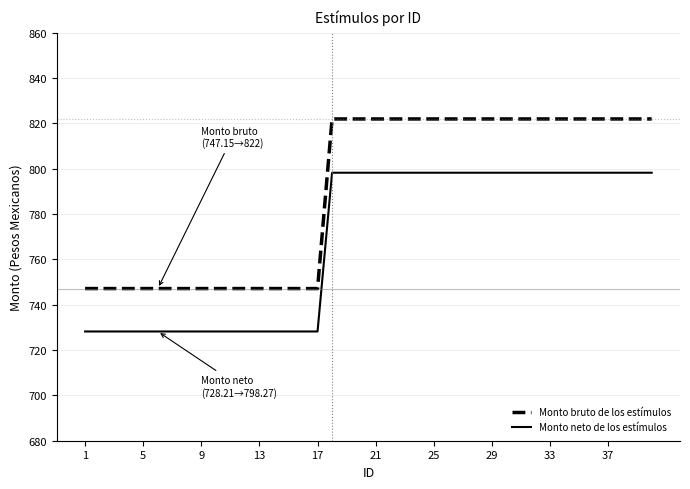

True or false: Monto neto de los estímulos and Monto bruto de los estímulos intersect in this chart.

False